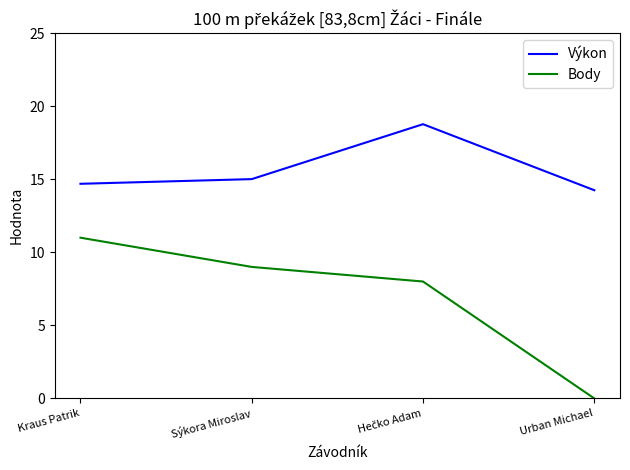

Rank the series by their maximum value, from highest to lowest.

Výkon, Body